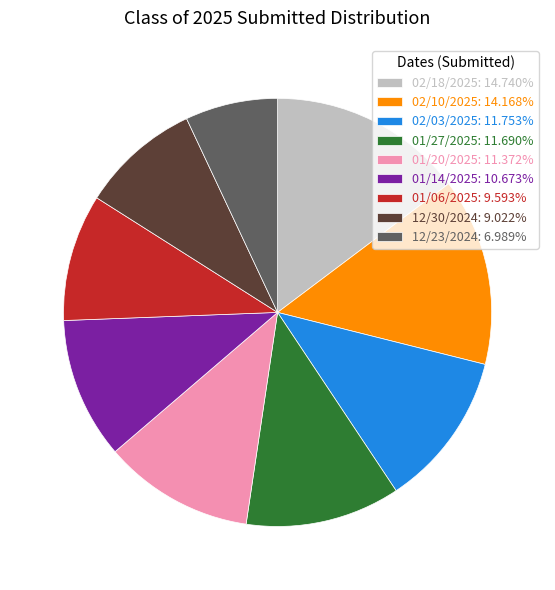

How many segments does this pie chart have?

9